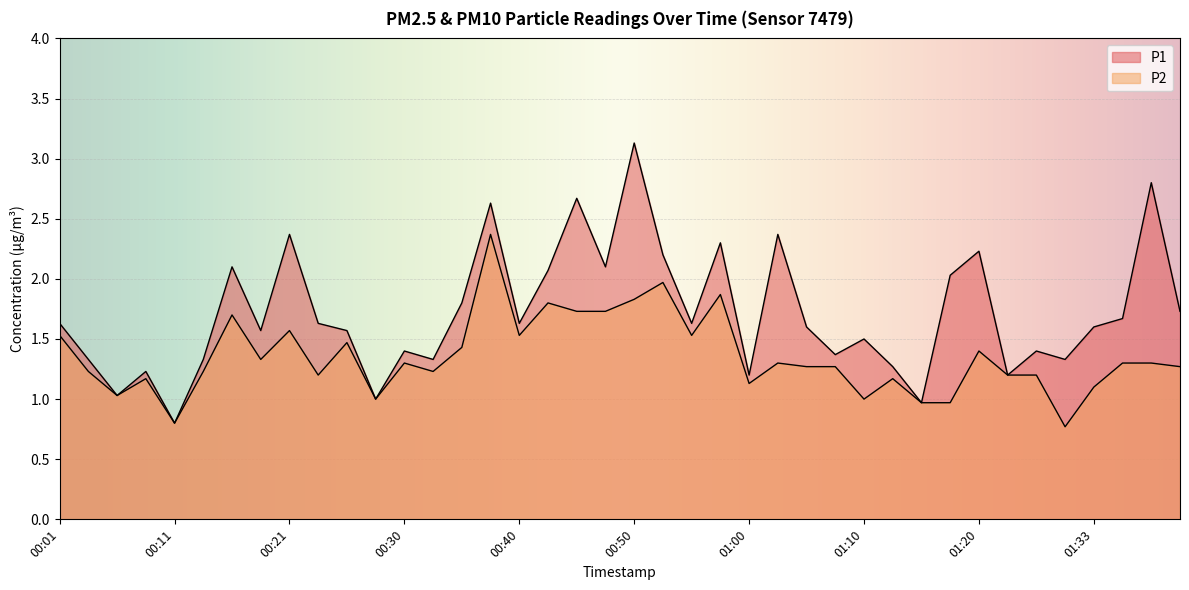

Which series has the largest range (max minus min)?

P1